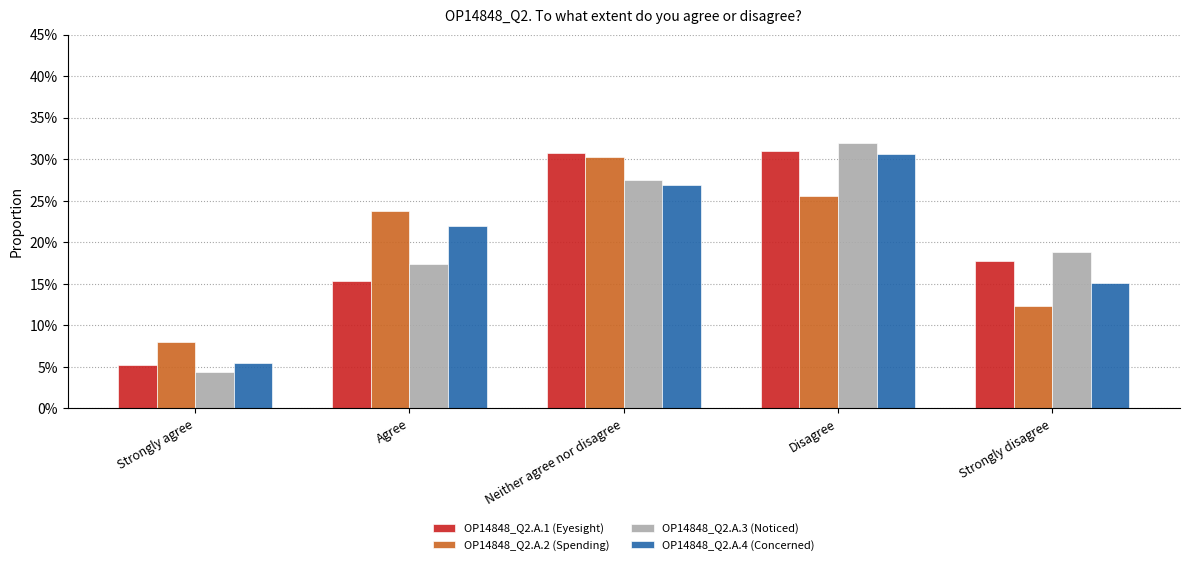

Which series has the largest total across all categories?

OP14848_Q2.A.3 (Noticed)